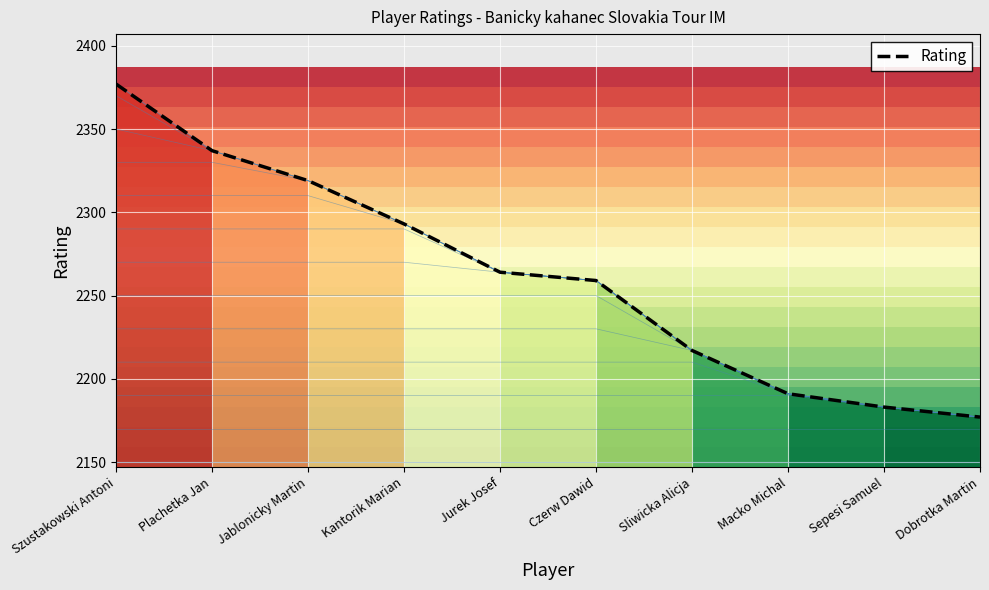

List the labels in order of value, smallest first.

Dobrotka Martin, Sepesi Samuel, Macko Michal, Sliwicka Alicja, Czerw Dawid, Jurek Josef, Kantorik Marian, Jablonicky Martin, Plachetka Jan, Szustakowski Antoni